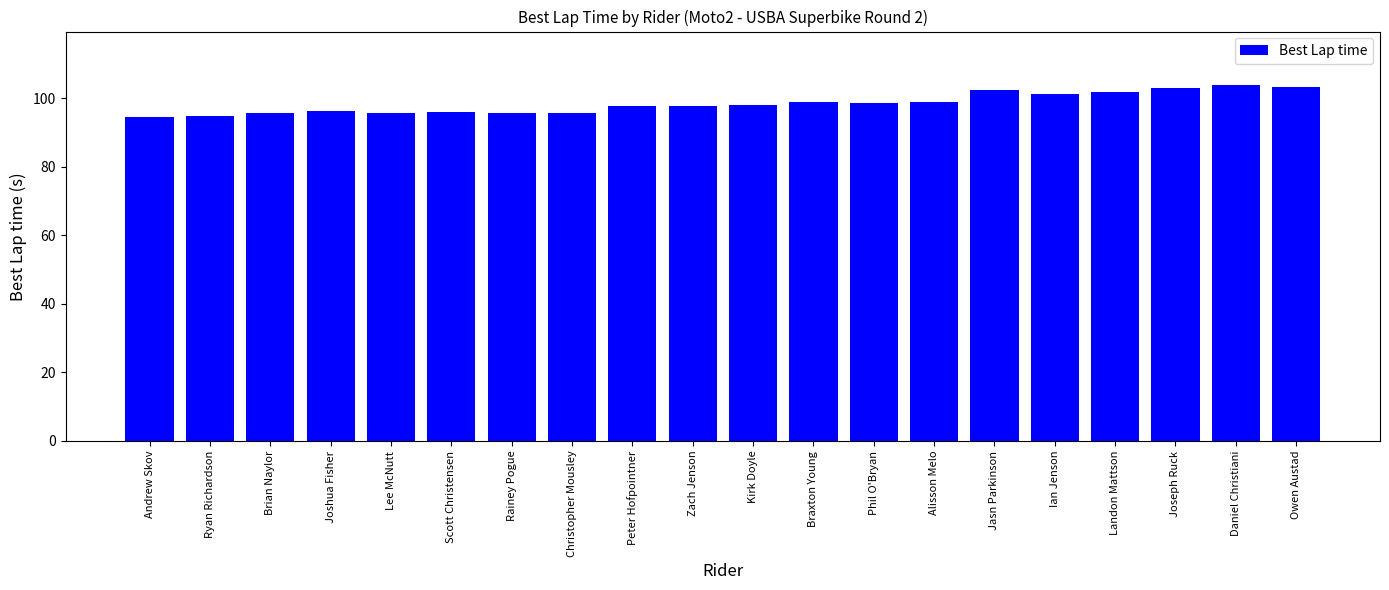

What is the change in value from Brian Naylor to Owen Austad?

+7.6